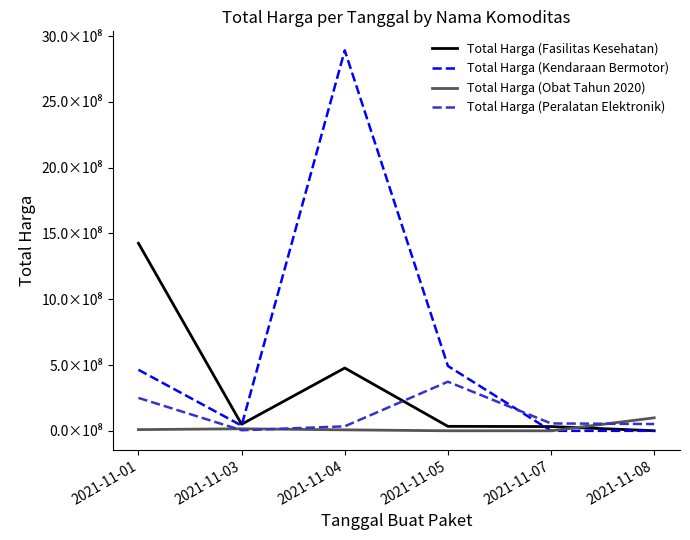

How many interior local valleys does the Total Harga (Peralatan Elektronik) series have?

1